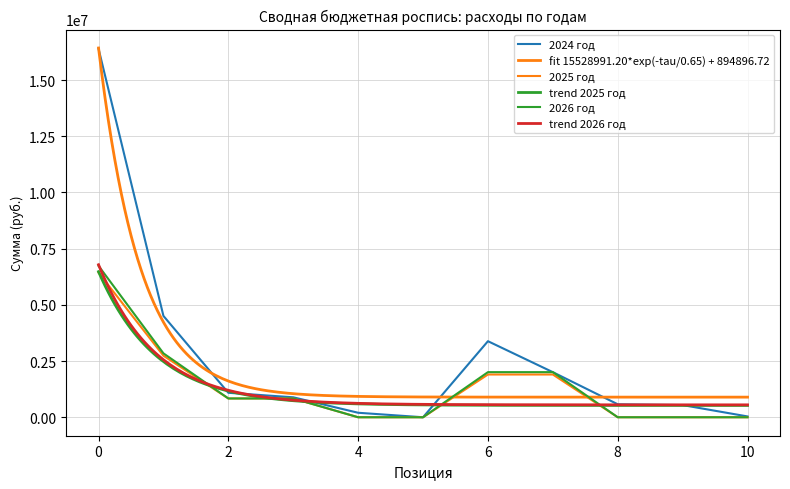

List the labels in order of 2025 год value, smallest first.

4, 5, 8, 9, 10, 2, 3, 6, 7, 1, 0